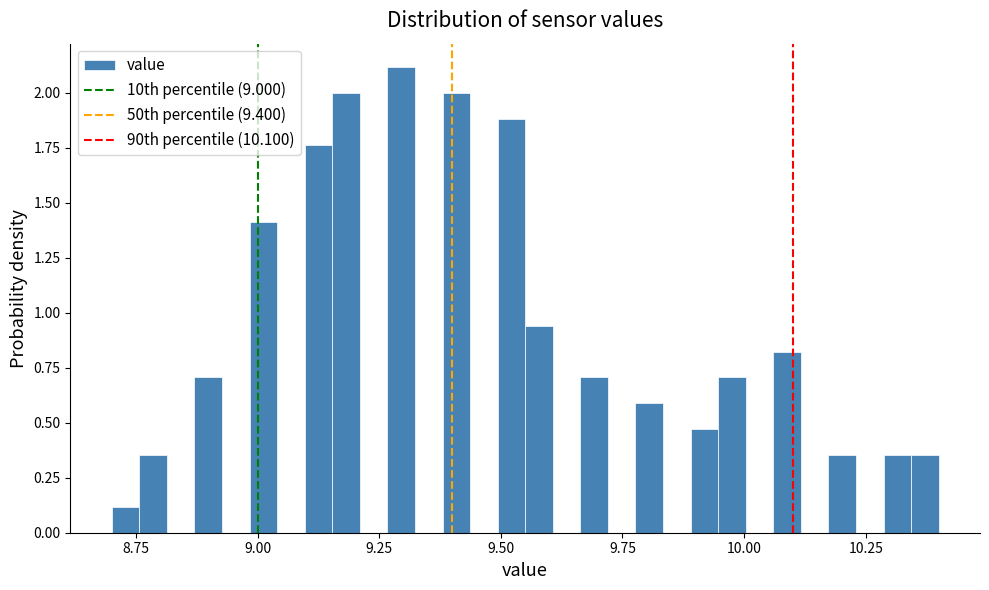

Around what value on the x-axis is the tallest bar? Give the approximate position of its centre, as read against the axis.

9.30